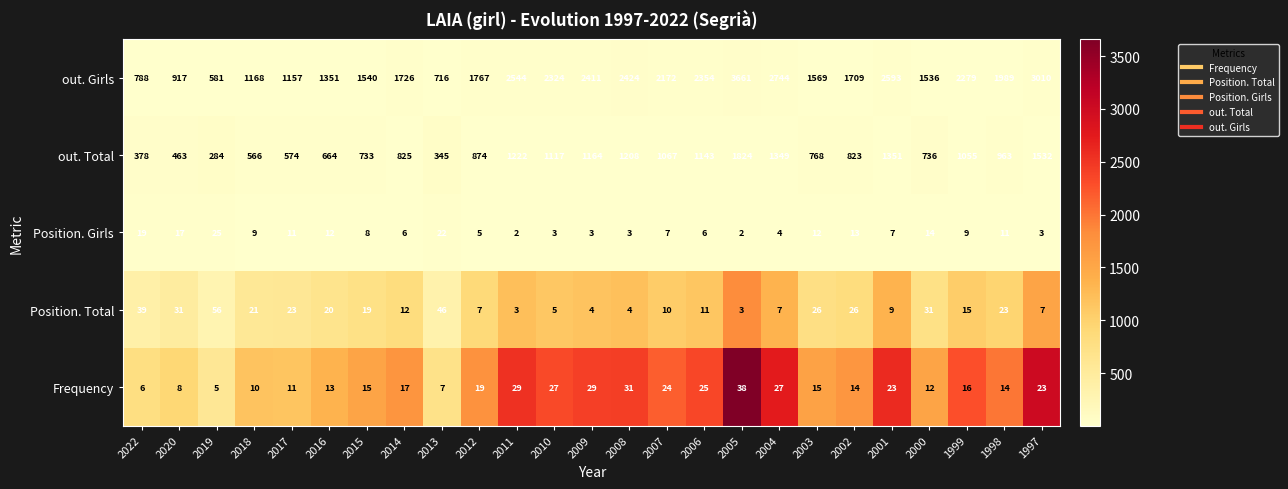

The Frequency series shows 38 at 2005. True or false?

True